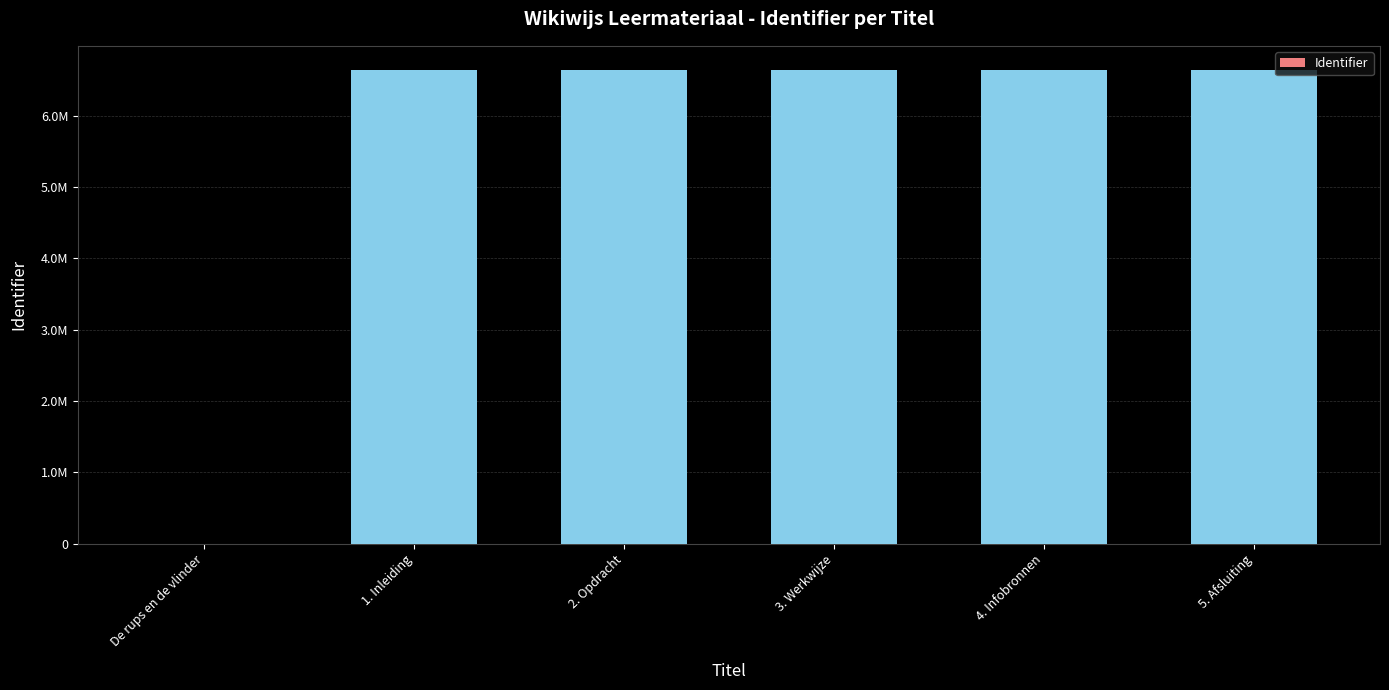

What is the value of the 2nd bar from the left?

6642394